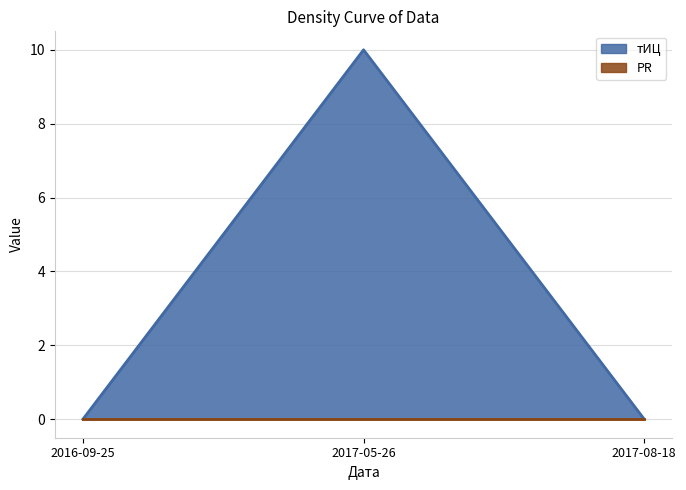

Which has a higher value, 2017-05-26 or 2017-08-18?

2017-05-26